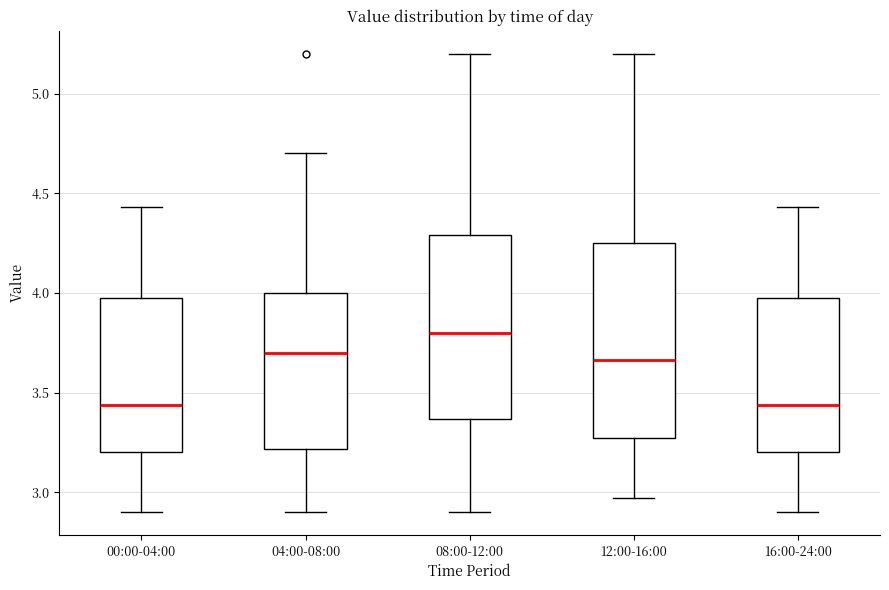

Reading left to right, read every box against the y-axis: the position of its median line, the range the box covers, and the ends of its whiskers. The values are not printed on the chart, so give them approximately, as read against the axis.

00:00-04:00: median 3.45, box 3.20 to 4.00, whiskers 2.90 to 4.45
04:00-08:00: median 3.70, box 3.20 to 4.00, whiskers 2.90 to 4.70
08:00-12:00: median 3.80, box 3.35 to 4.30, whiskers 2.90 to 5.20
12:00-16:00: median 3.65, box 3.25 to 4.25, whiskers 2.95 to 5.20
16:00-24:00: median 3.45, box 3.20 to 4.00, whiskers 2.90 to 4.45